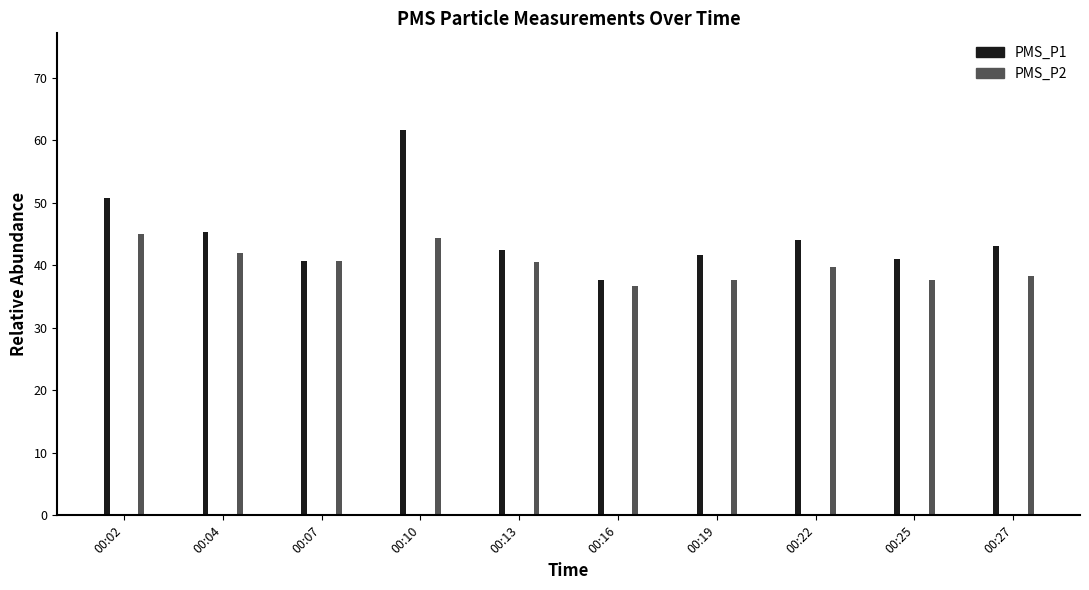

What is the difference between the maximum and second lowest values in the PMS_P1 series?

21.0